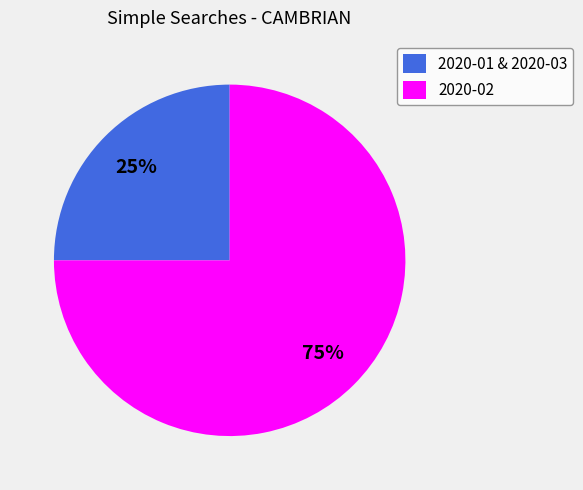

Is the sum of 2020-01 & 2020-03 and 2020-02 greater than half?

Yes